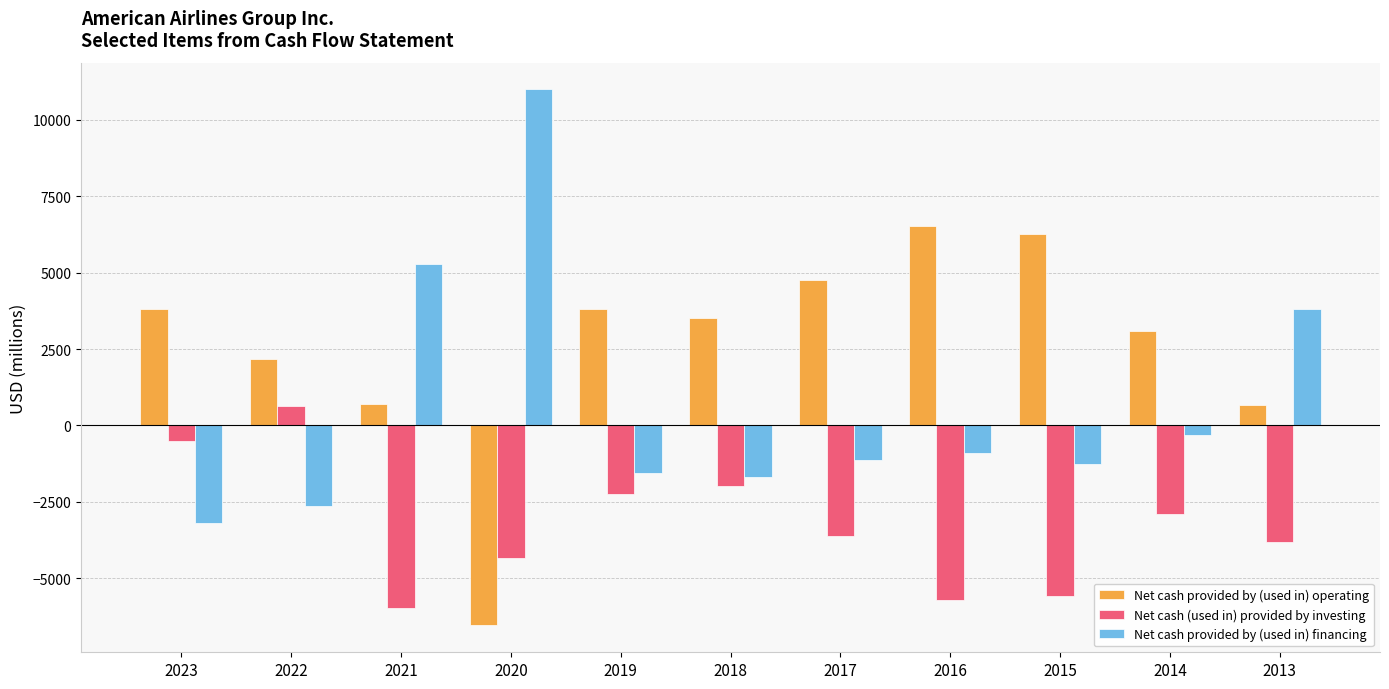

Between 2022 and 2015, which series saw the biggest shift?

Net cash (used in) provided by investing